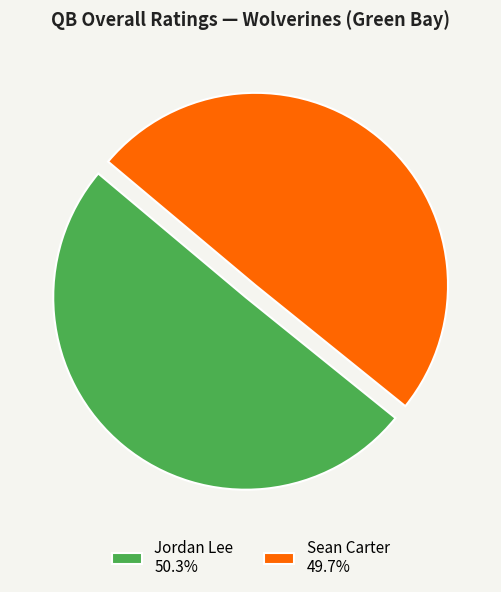

Count the number of slices in the pie.

2